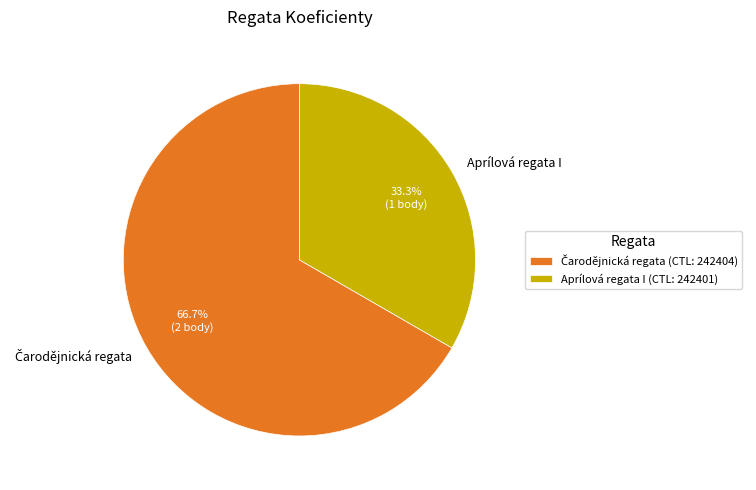

Is there a majority slice in this chart?

Yes